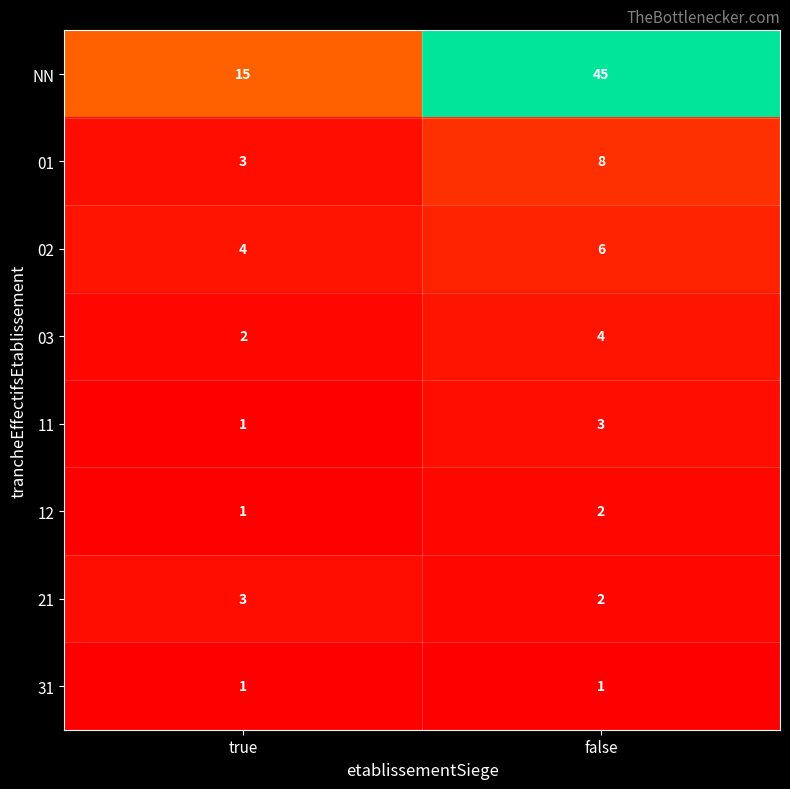

What is the sum of the 21 values at true and false?

5